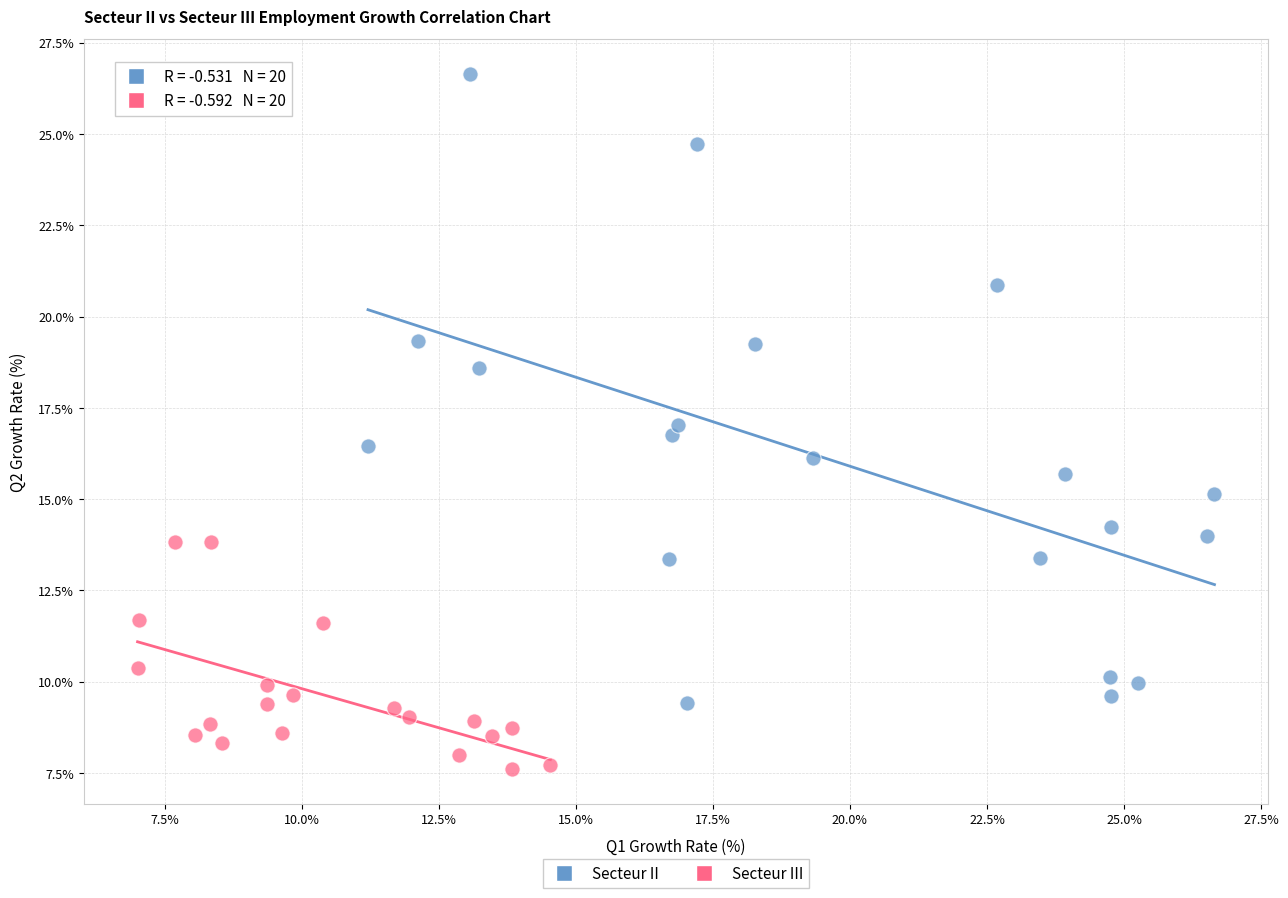

Which series has the widest spread of Y values?

Secteur II